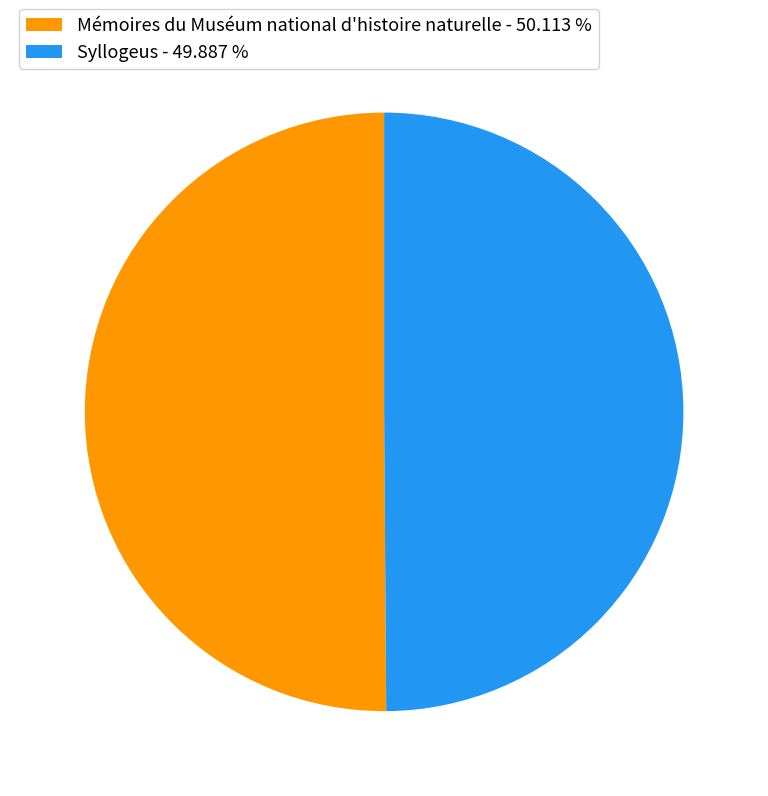

How many segments does this pie chart have?

2